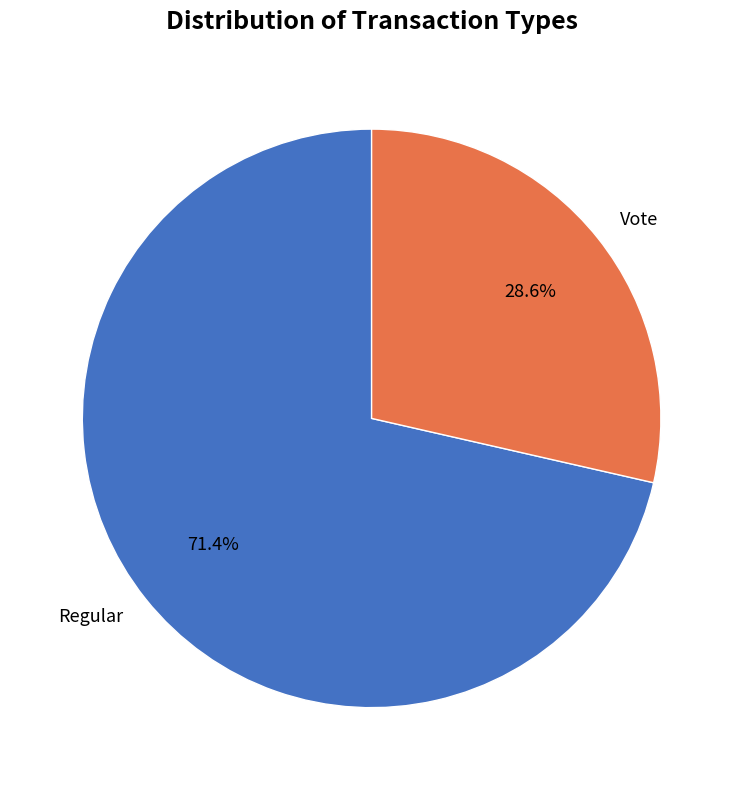

The Regular slice represents 71% of the pie. True or false?

True